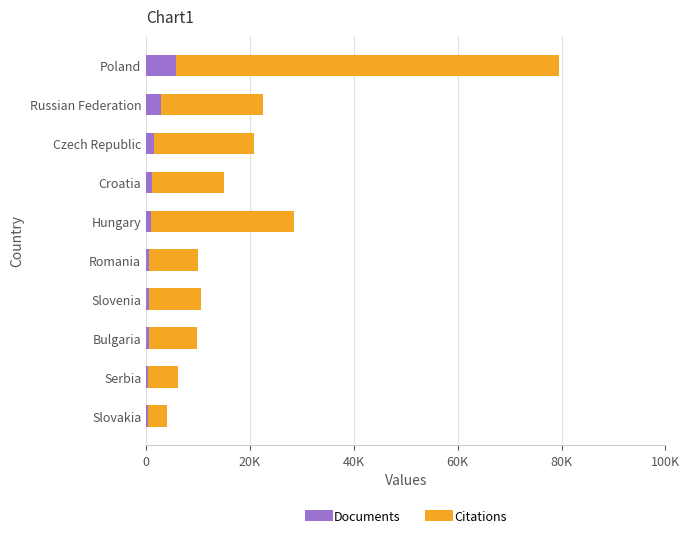

What are all the series names shown in the legend?

Documents, Citations